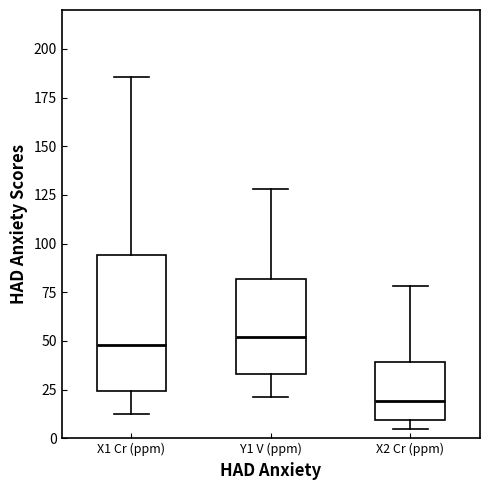

Where is the lower edge of the box for X2 Cr (ppm) on the y-axis? The values are not printed on the chart, so give them approximately, as read against the axis.

10